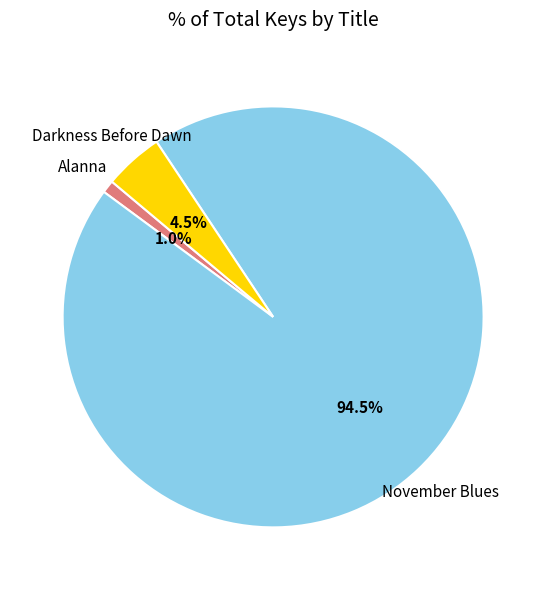

How many segments does this pie chart have?

3